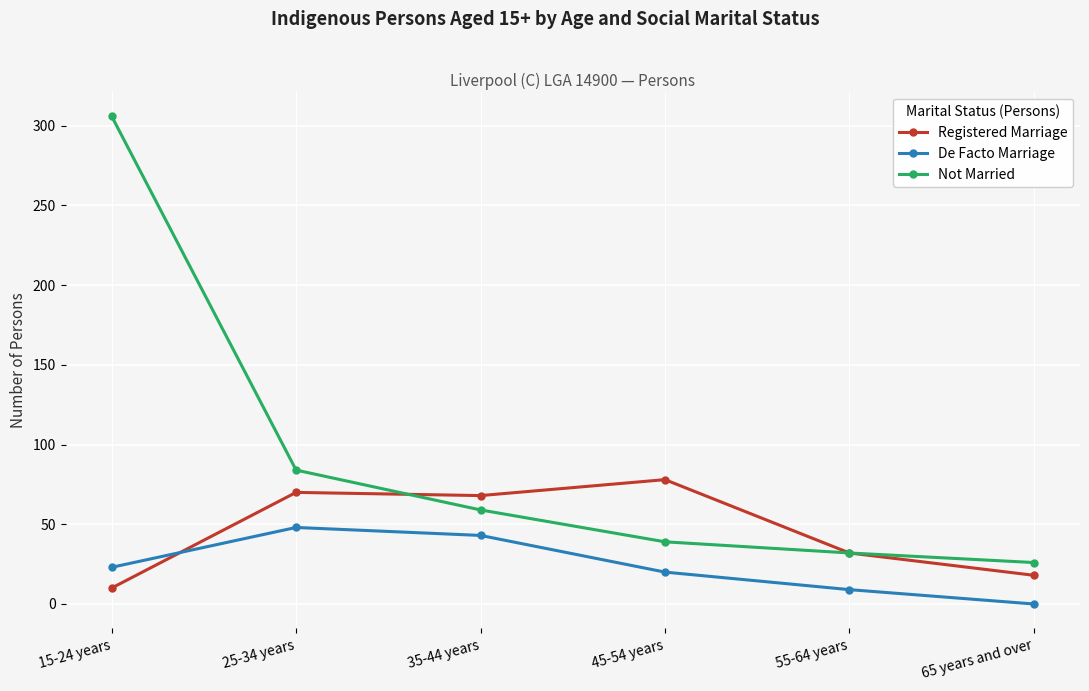

At how many categories does at least one series exceed 273?

1